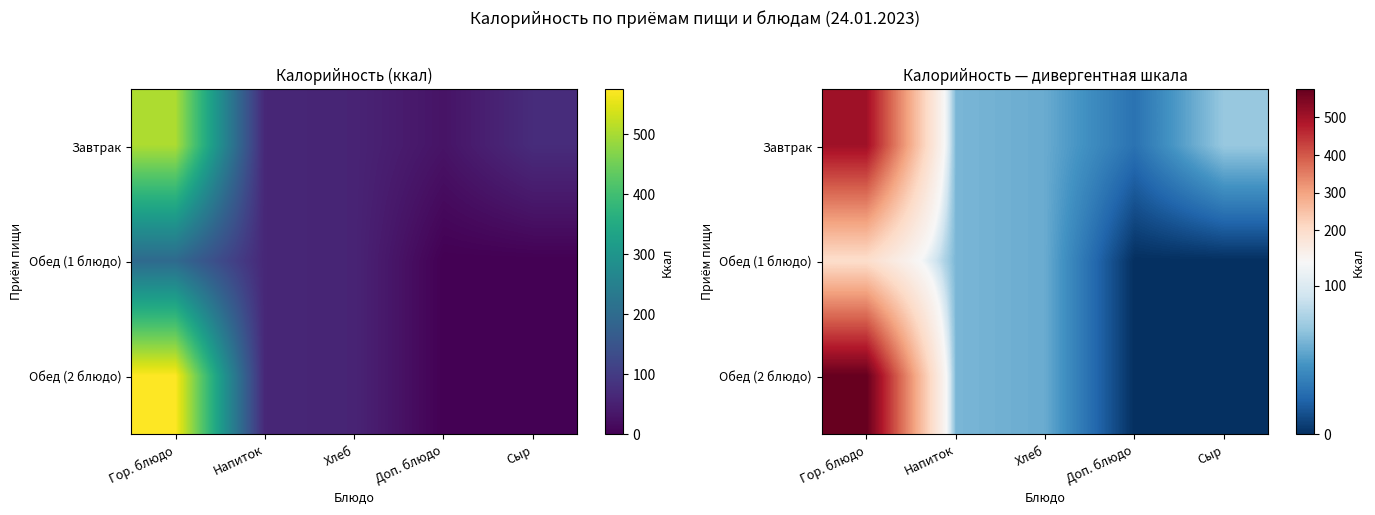

At which category is the sum across all series the highest?

Гор. блюдо